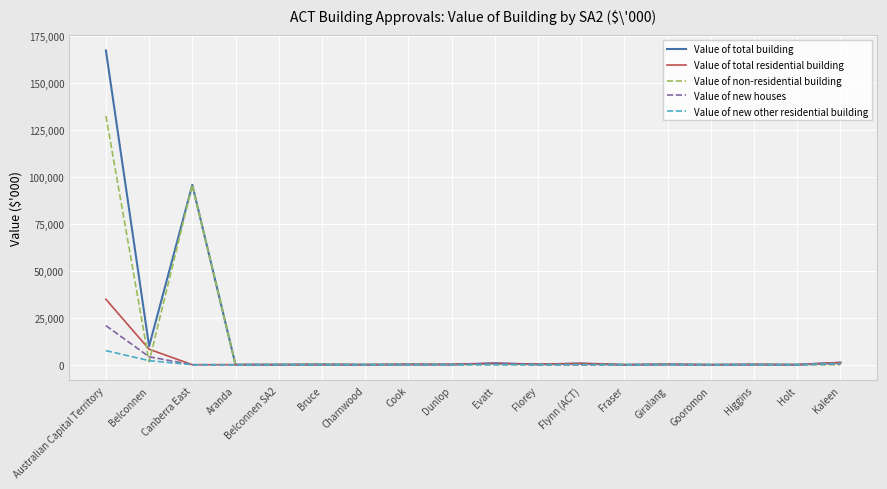

At which category does Value of non-residential building reach its first local peak?

Canberra East